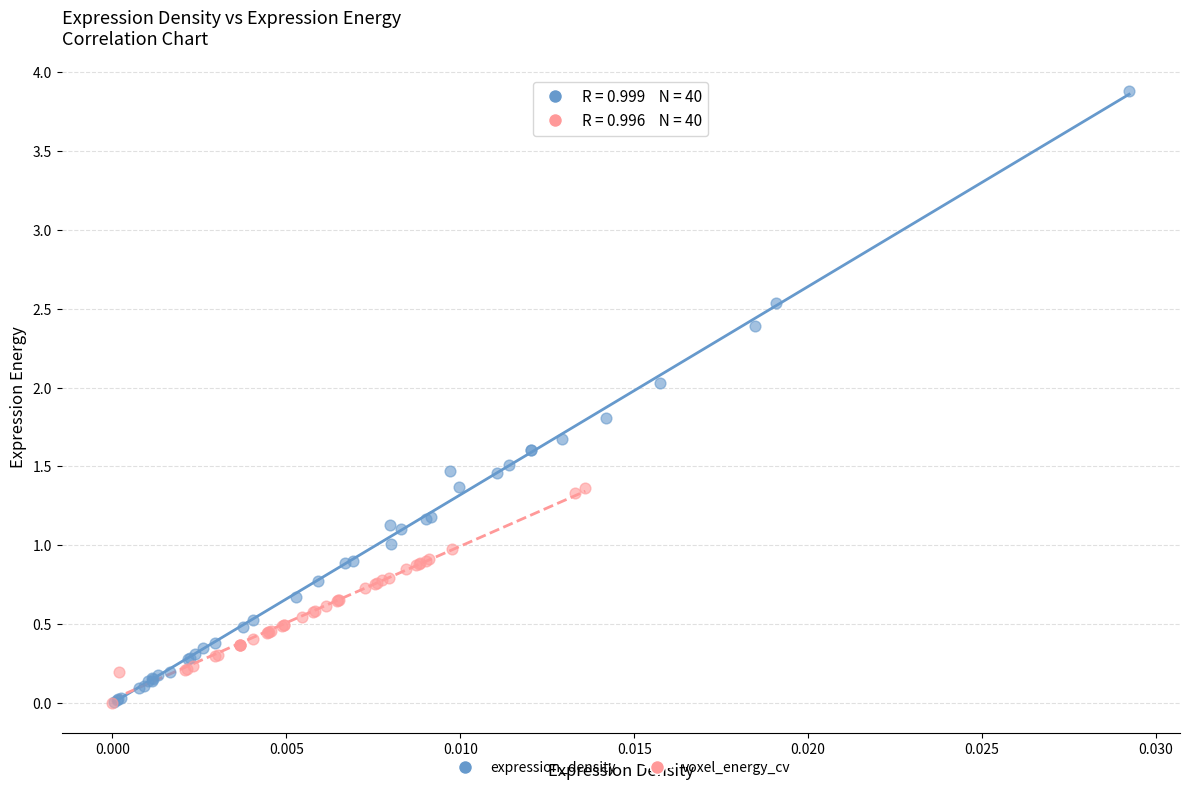

Which series has the widest spread of Y values?

expression_density